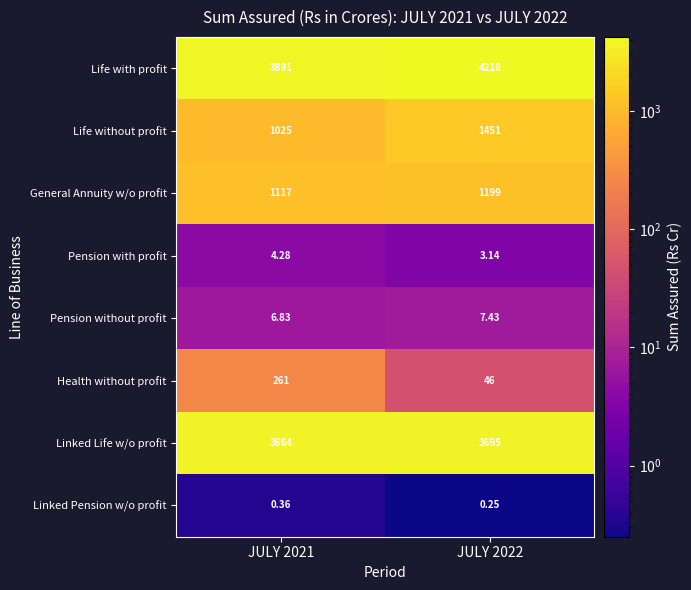

Which series has the largest range (max minus min)?

Life without profit